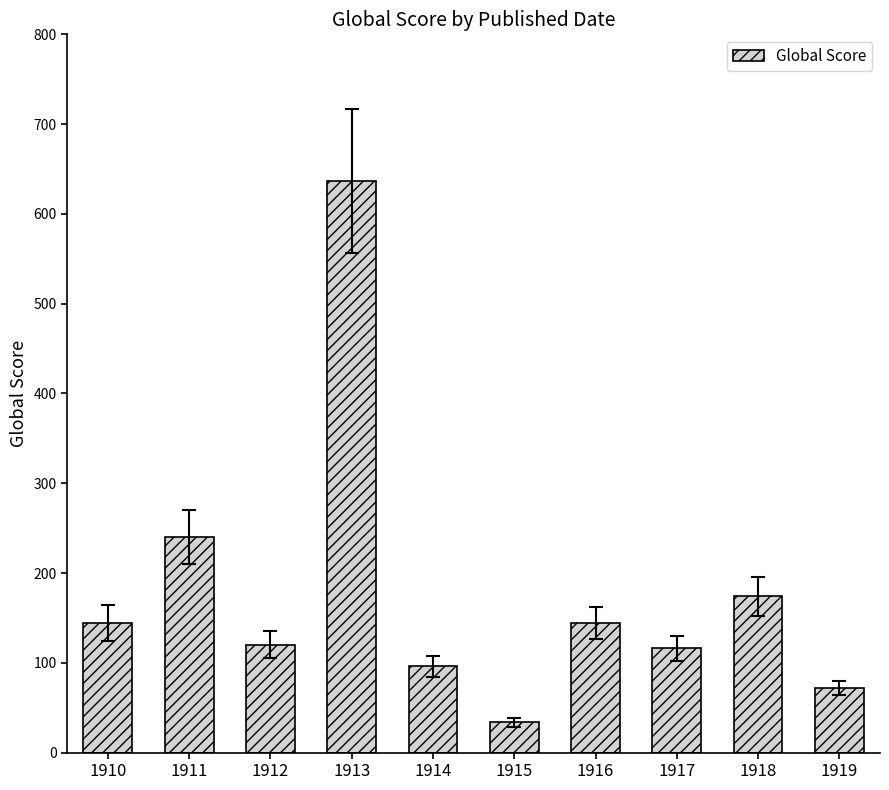

True or false: the data shows 174 at 1918.

True